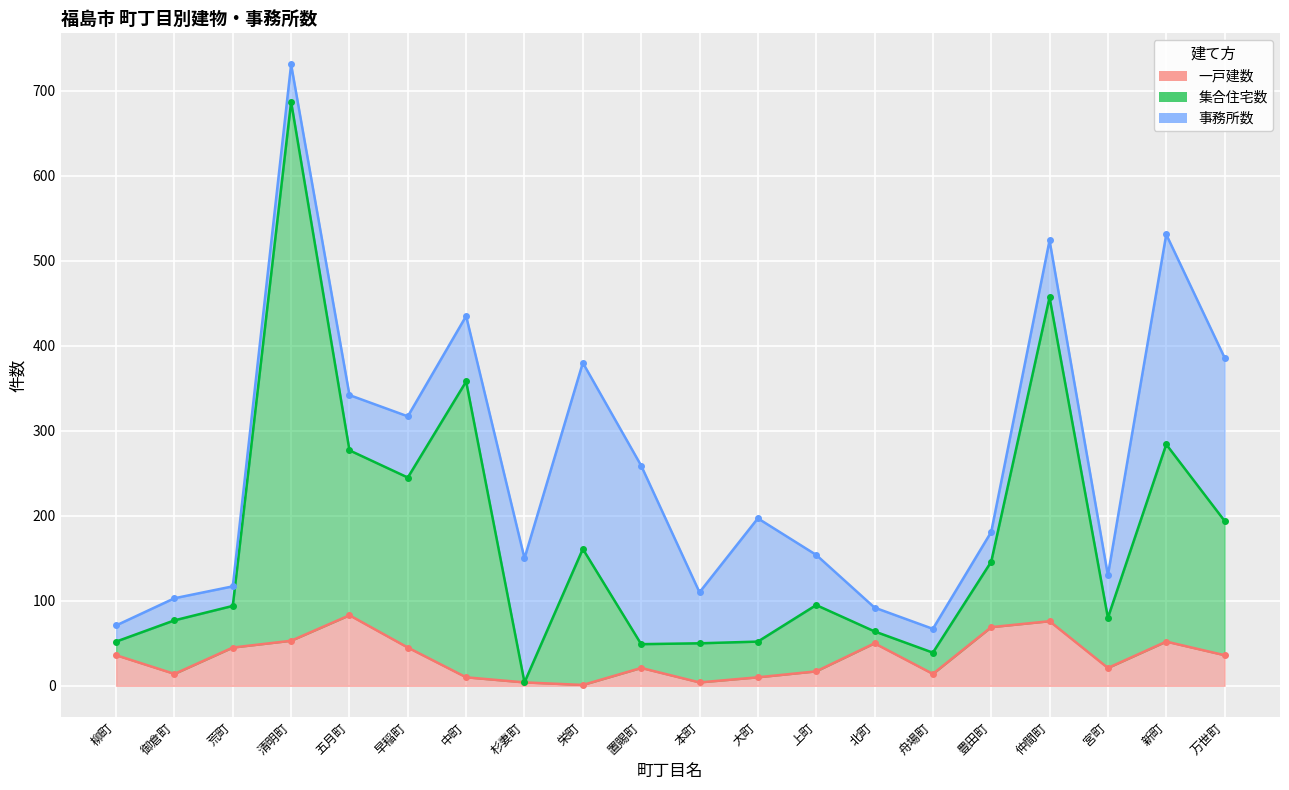

How many data points in 集合住宅数 are above 95?

9